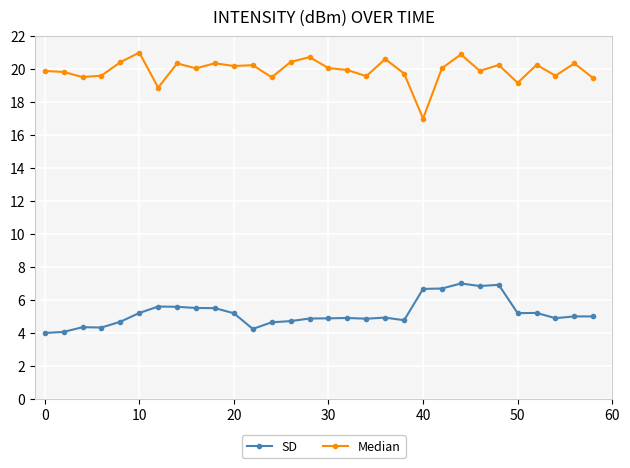

At how many categories does at least one series exceed 4?

30